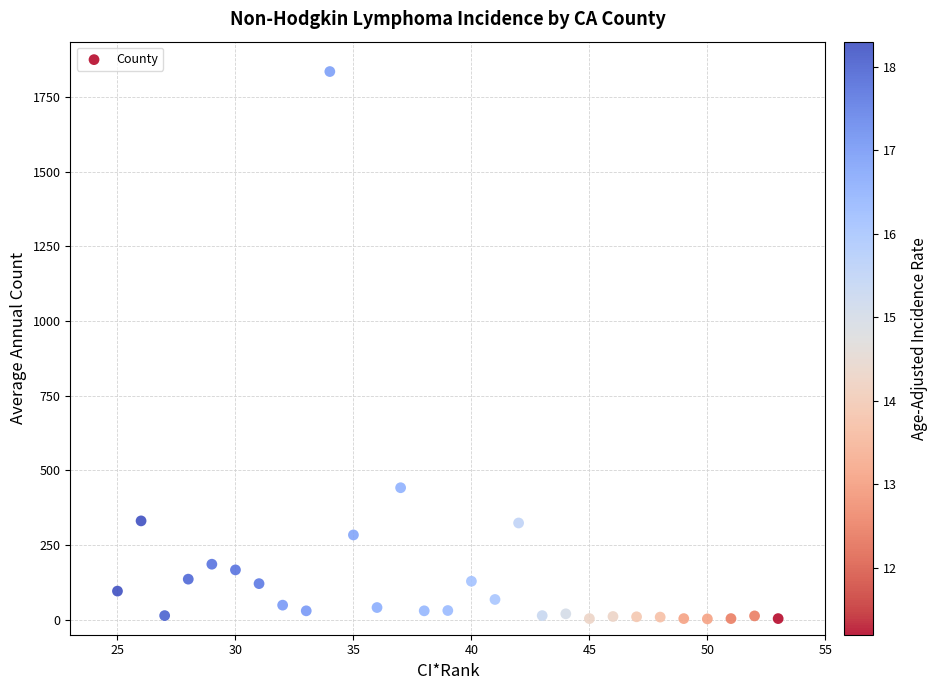

What Y value in the scatter plot is closest to 919?

442